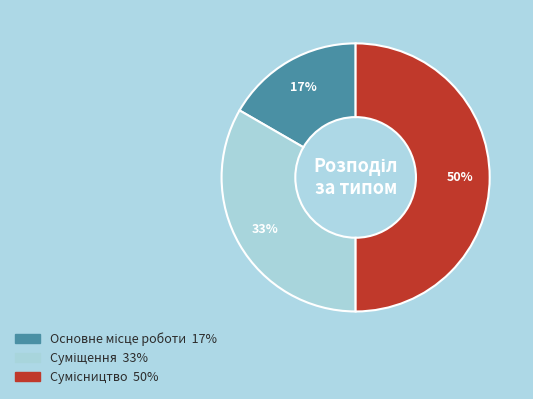

To the nearest percent, what is the average slice percentage?

33%